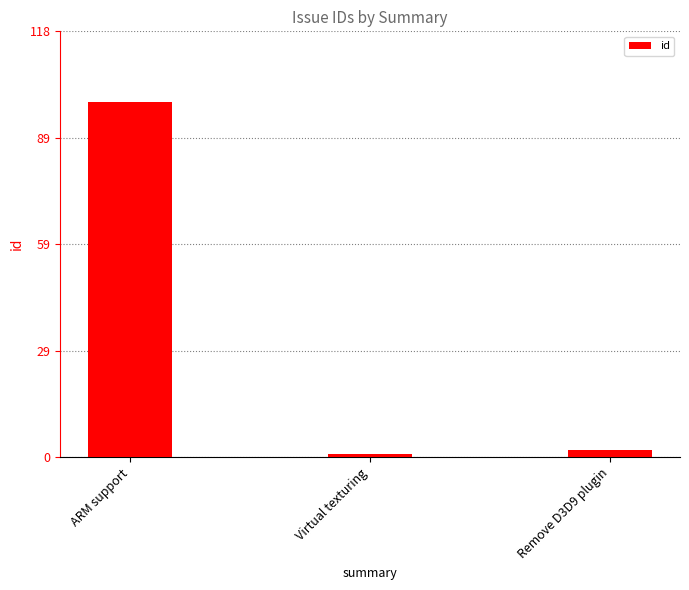

Read the value at Virtual texturing.

1